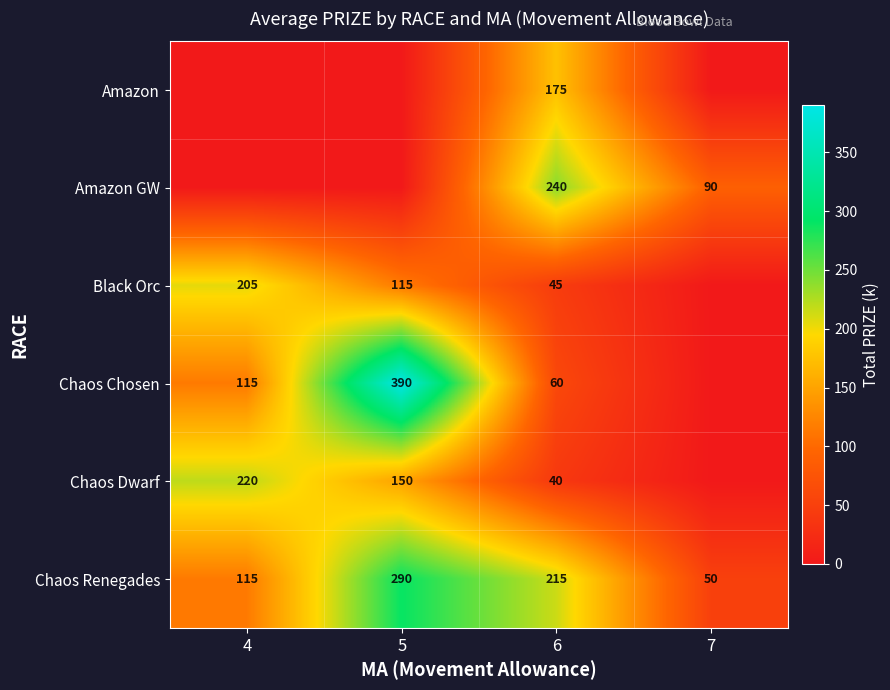

List the labels in order of Chaos Renegades value, largest first.

5, 6, 4, 7